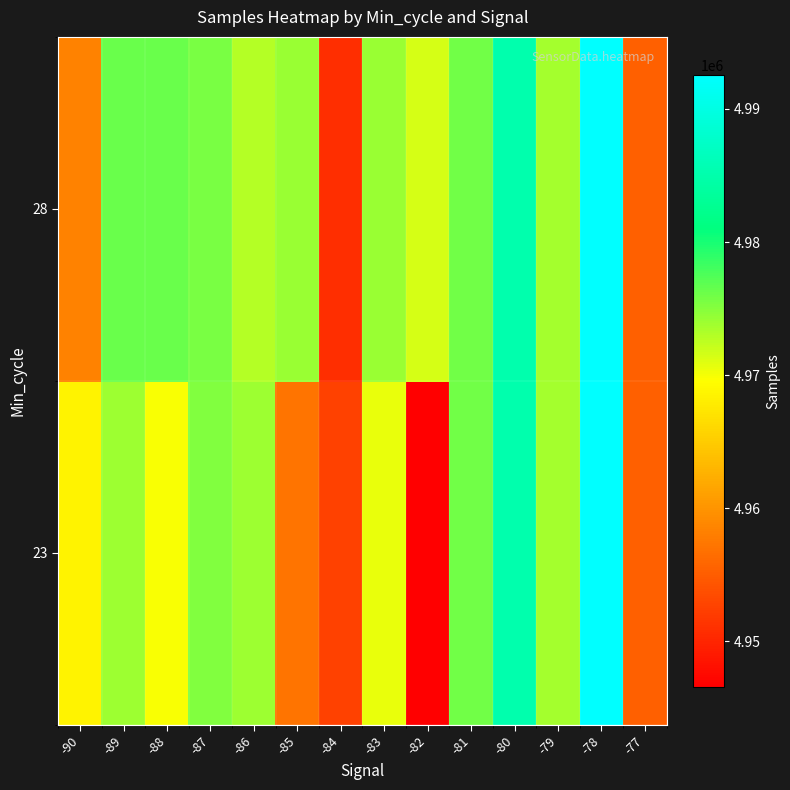

Reading right to left, transcribe all the data shown in this chart.

23: -77=4955306	-78=4992563	-79=4973657	-80=4985133	-81=4975924	-82=4946576	-83=4970471	-84=4952599	-85=4957039	-86=4973995	-87=4975249	-88=4969921	-89=4973993	-90=4968520
28: -77=4955306	-78=4992563	-79=4973657	-80=4985133	-81=4975924	-82=4971539	-83=4974164	-84=4950786	-85=4974123	-86=4972929	-87=4975573	-88=4976383	-89=4976383	-90=4958339